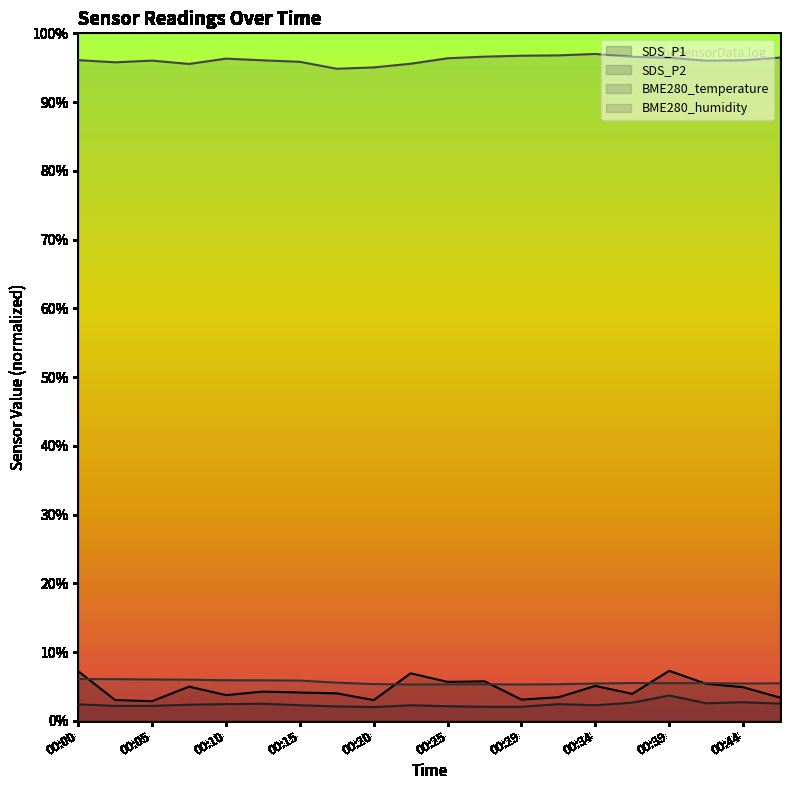

What is the value of the BME280_temperature point at the 17th from the left?

5.5